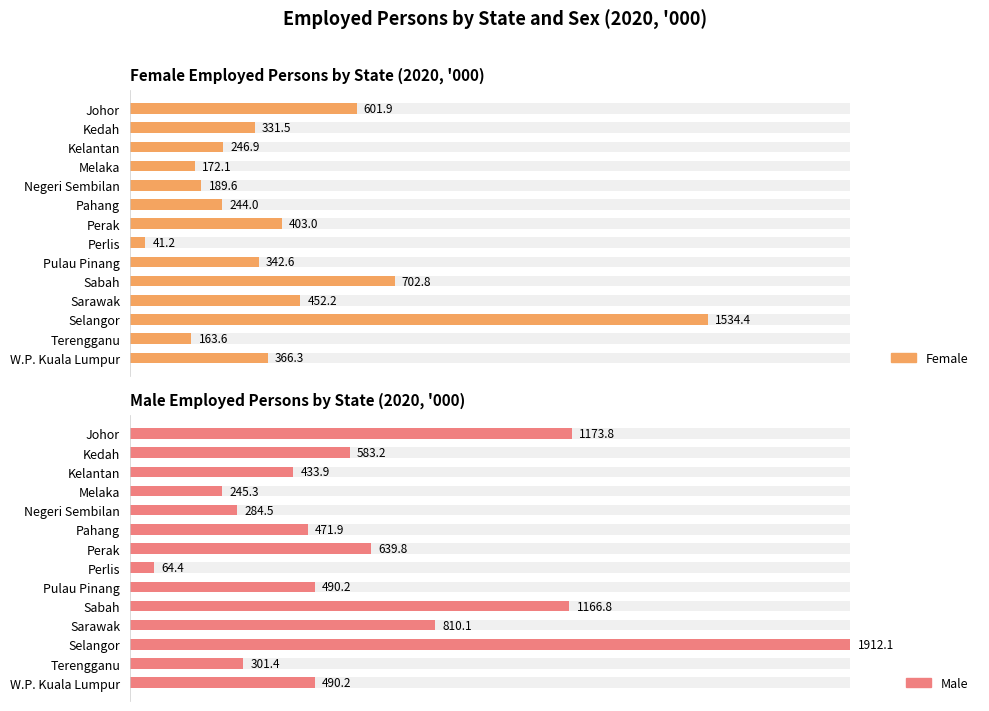

Reading left to right, what are all the values shown in this chart?

Female: 601.9	331.5	246.9	172.1	189.6	244.0	403.0	41.2	342.6	702.8	452.2	1534.4	163.6	366.3
Male: 1173.8	583.2	433.9	245.3	284.5	471.9	639.8	64.4	490.2	1166.8	810.1	1912.1	301.4	490.2